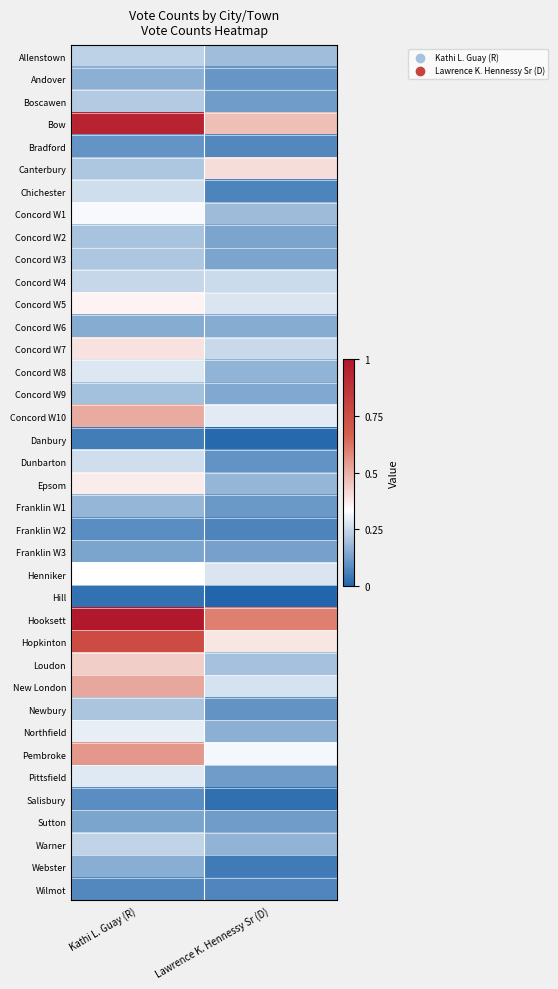

What is the difference between the highest and lowest values at Kathi L. Guay (R)?

1.0